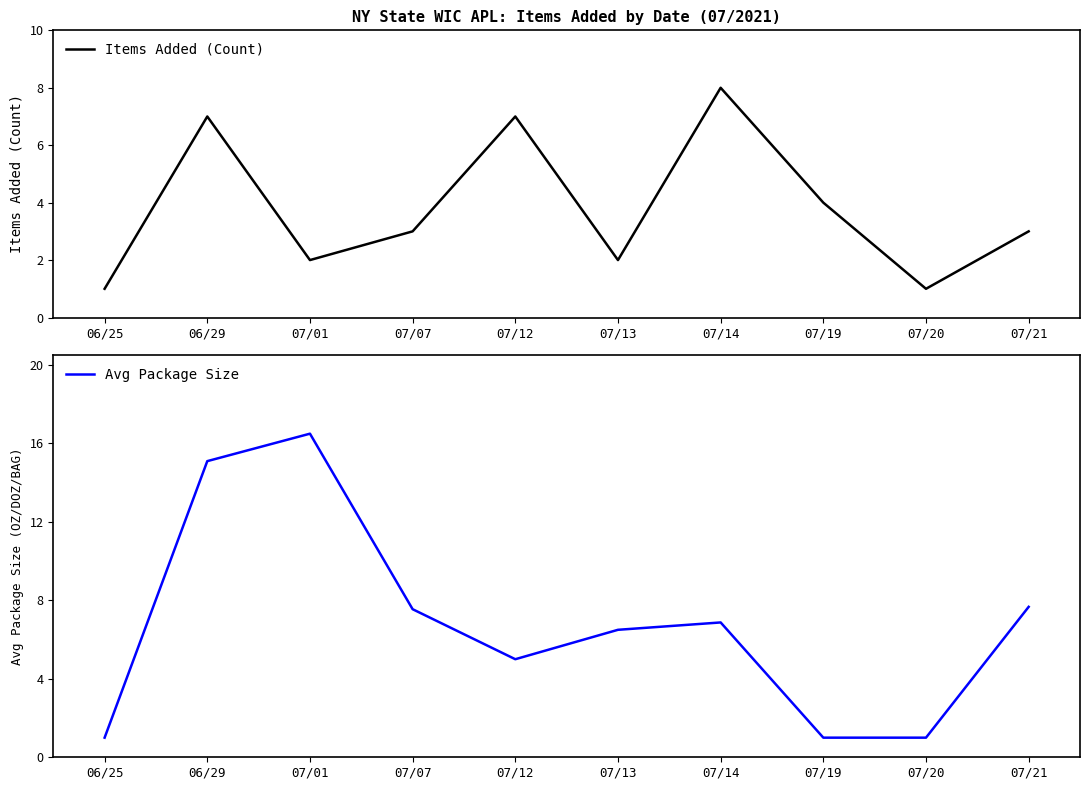

What value does the Avg Package Size series have at 07/07?

7.5